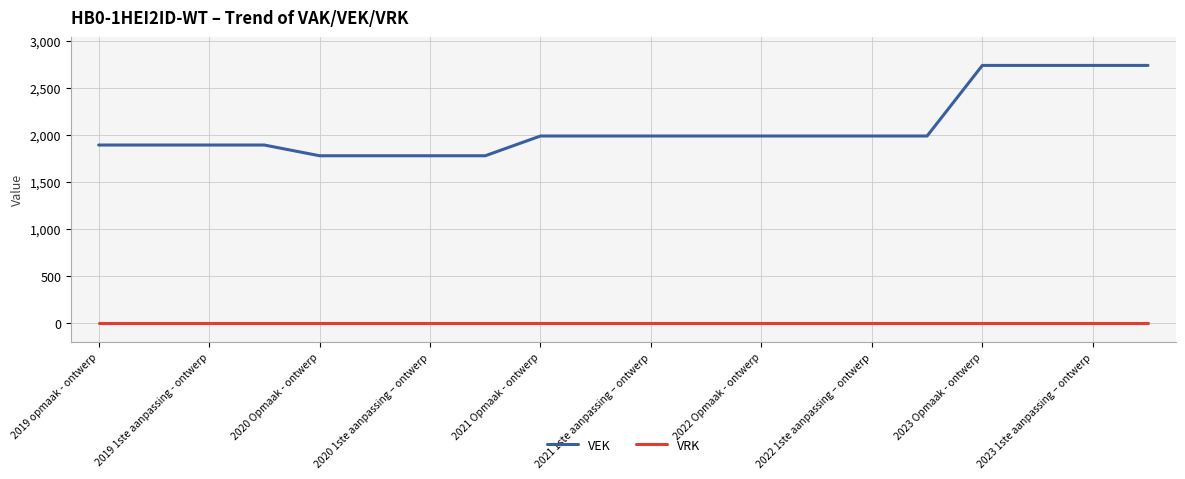

Reading left to right, what are all the values shown in this chart?

VEK: 1896	1896	1896	1896	1782	1782	1782	1782	1992	1992	1992	1992	1992	1992	1992	1992	2742	2742	2742	2742
VRK: 0	0	0	0	0	0	0	0	0	0	0	0	0	0	0	0	0	0	0	0